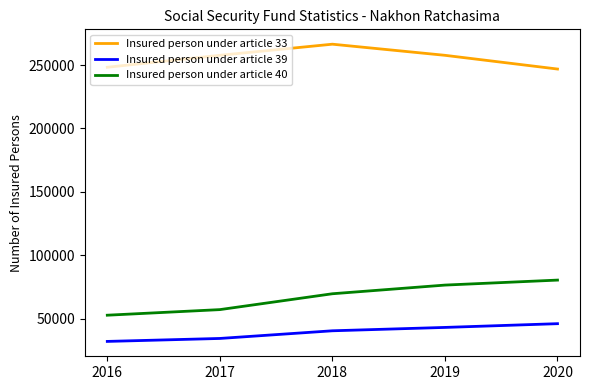

The value of Insured person under article 39 at 2017 is 34410. True or false?

True